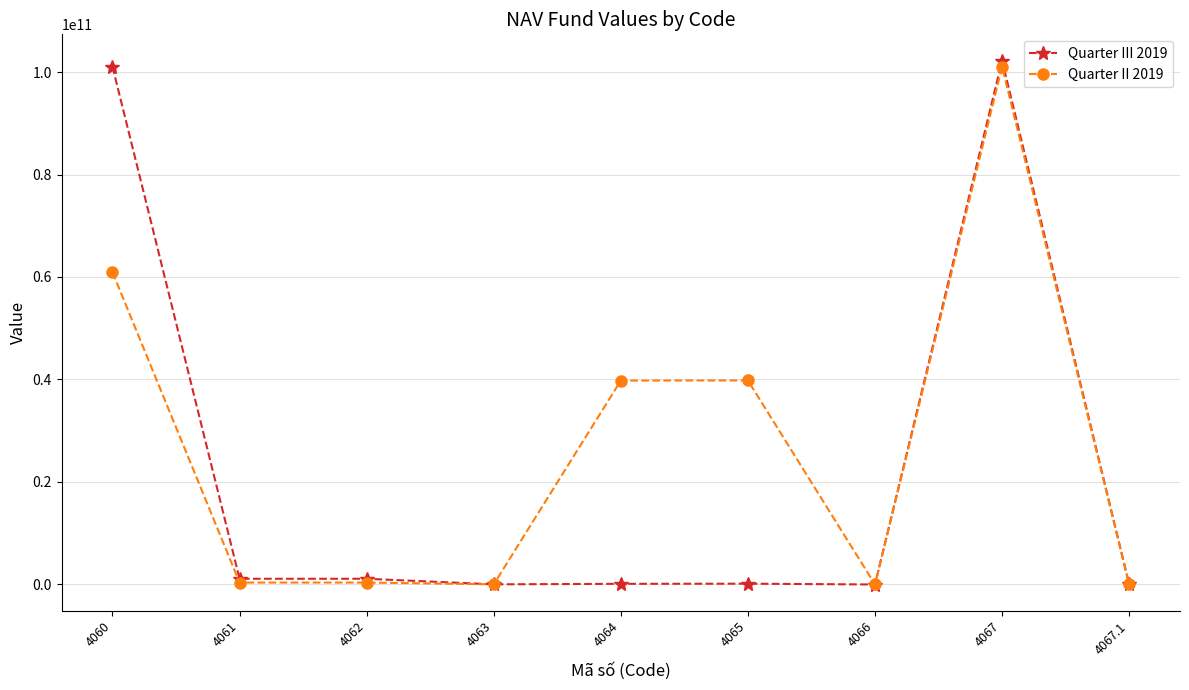

True or false: Quarter II 2019 has more than 1 points higher than both neighbors.

True